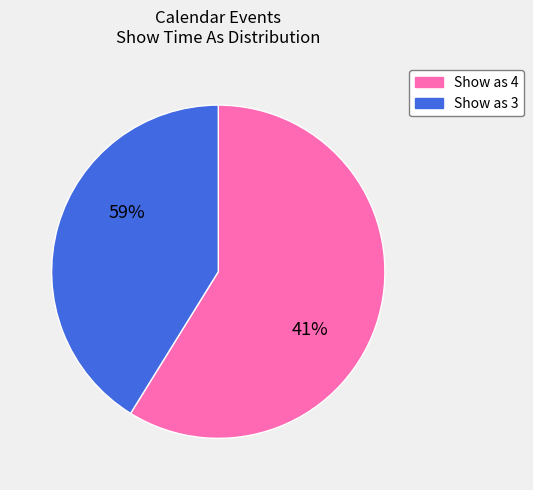

What percentage do Show as 3 and Show as 4 together represent?

100.0%